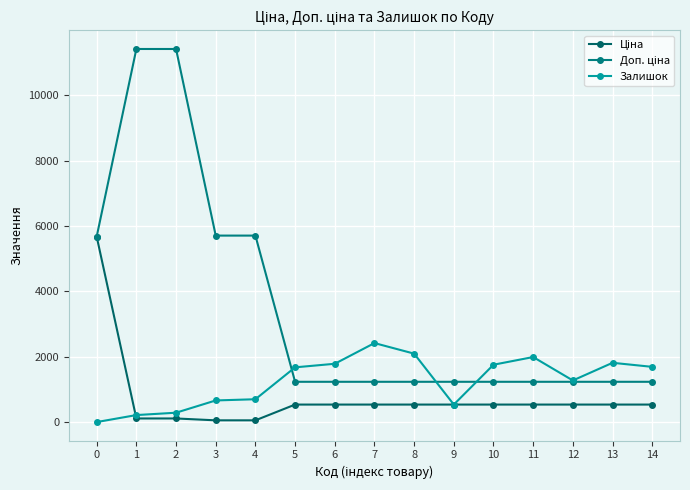

How many data points does each series have?

15